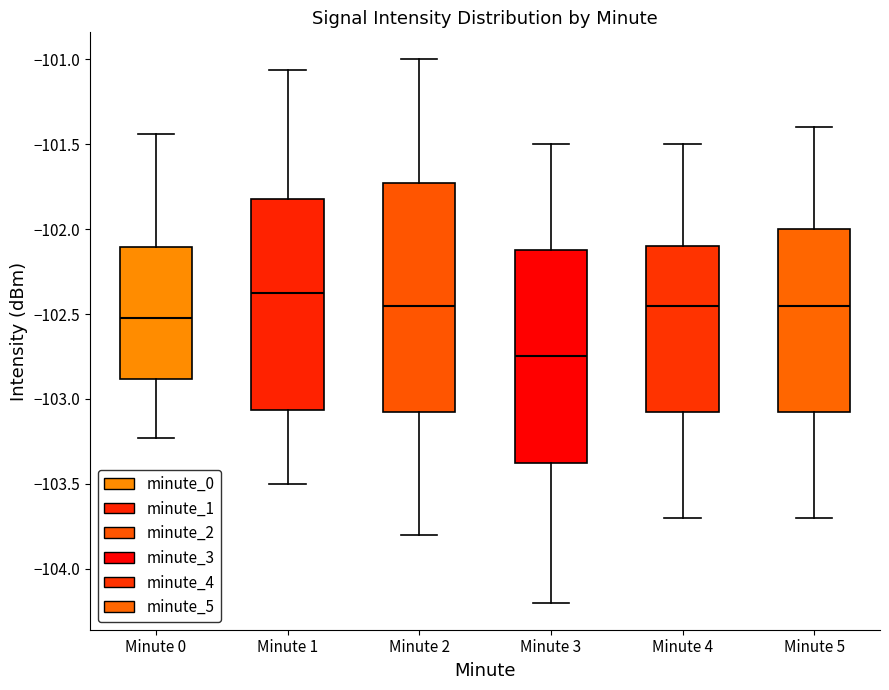

Reading left to right, transcribe this box plot: for each box, give where its median line is, the range the box spans, and where its two whiskers end, as read against the y-axis. The values are not printed on the chart, so give them approximately, as read against the axis.

Minute 0: median -102.50, box -102.90 to -102.10, whiskers -103.25 to -101.45
Minute 1: median -102.40, box -103.05 to -101.80, whiskers -103.50 to -101.05
Minute 2: median -102.45, box -103.05 to -101.70, whiskers -103.80 to -101.00
Minute 3: median -102.75, box -103.35 to -102.10, whiskers -104.20 to -101.50
Minute 4: median -102.45, box -103.05 to -102.10, whiskers -103.70 to -101.50
Minute 5: median -102.45, box -103.05 to -102.00, whiskers -103.70 to -101.40